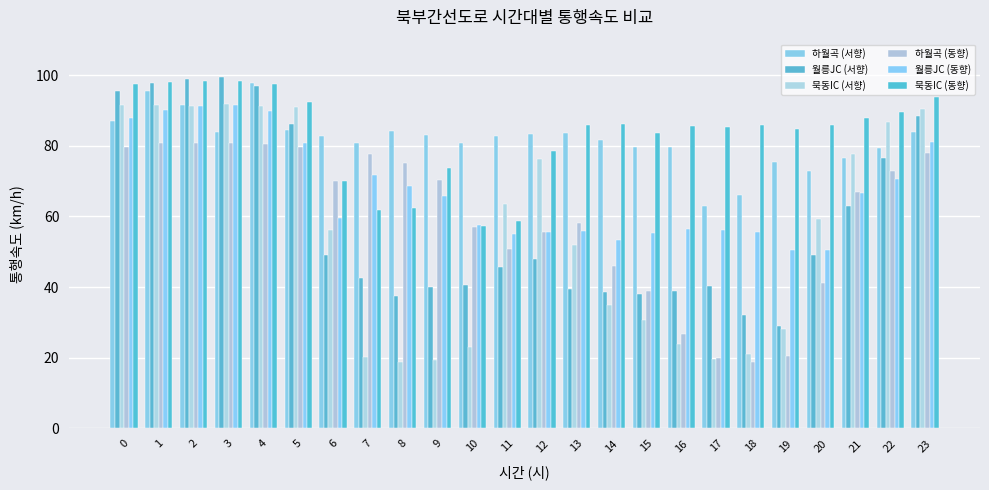

What is the highest value of the 하월곡 (서향) series?

97.7